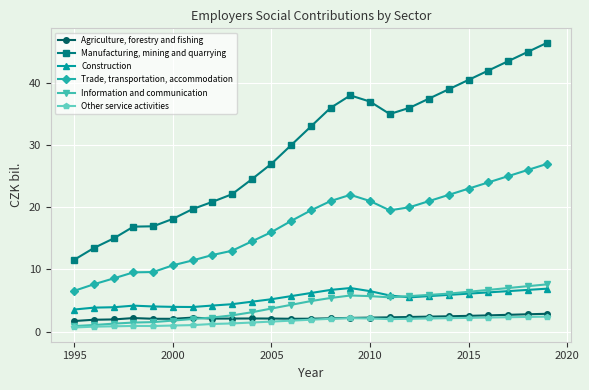

True or false: Other service activities and Construction intersect in this chart.

False